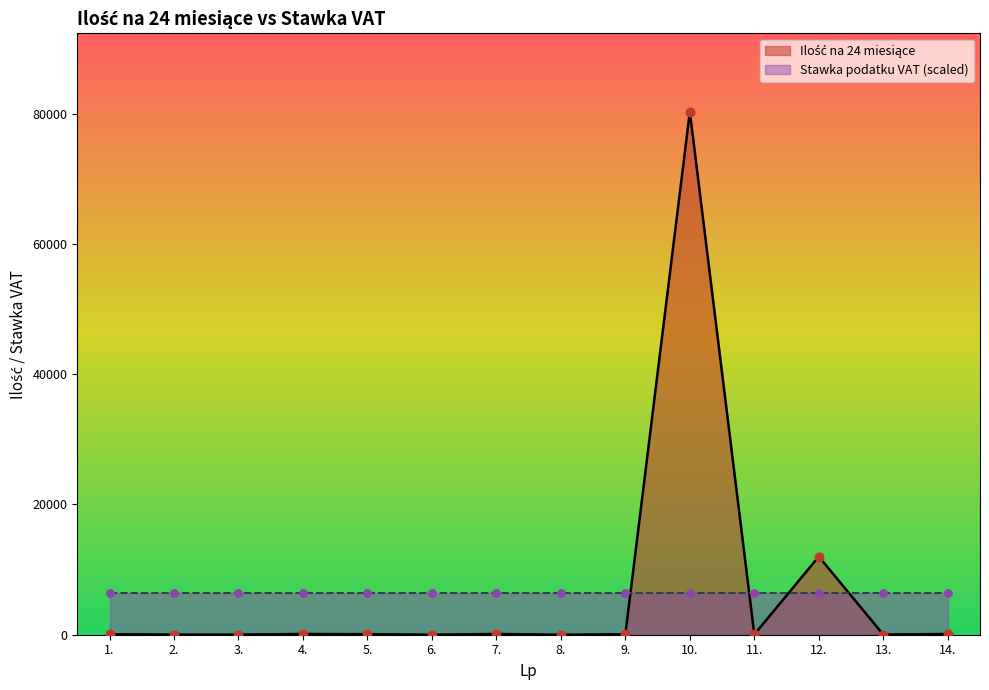

What is the change in value from 1. to 3.?

-46